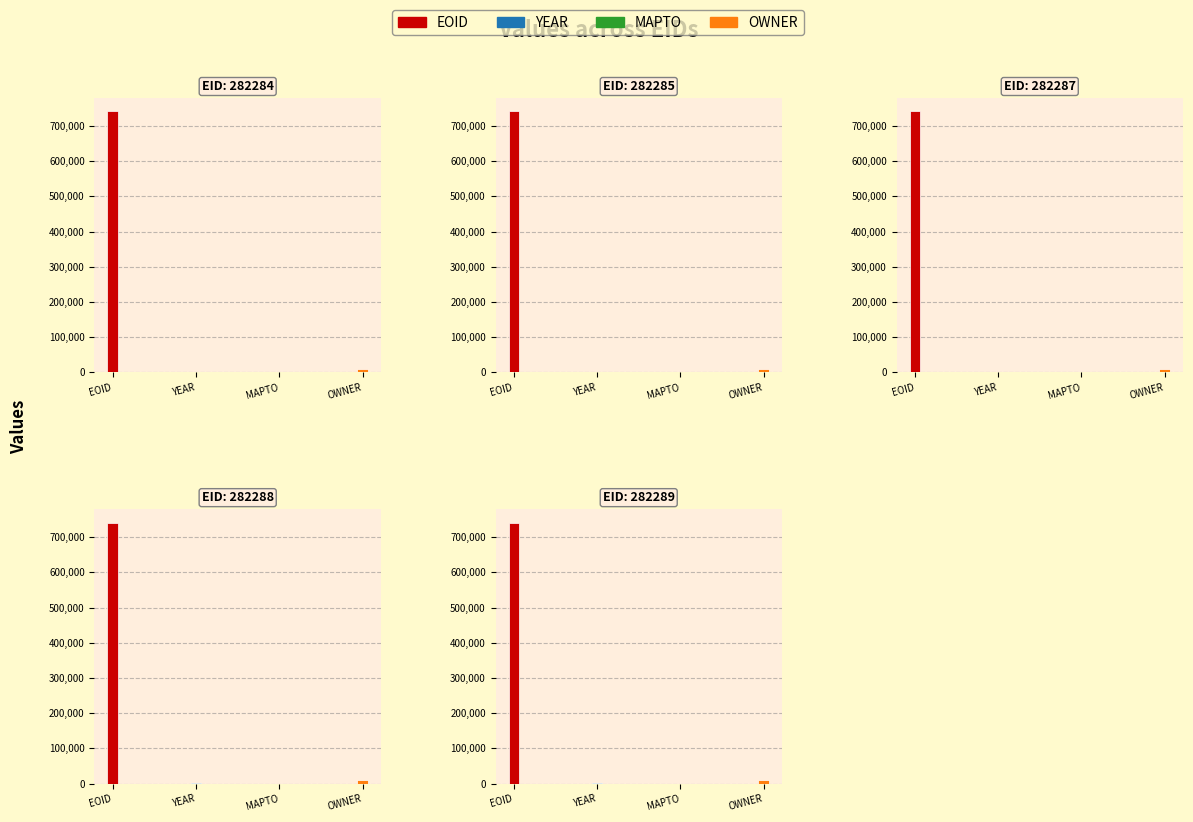

Is the value of MAPTO at 282287 greater than the value of OWNER at 282287?

No